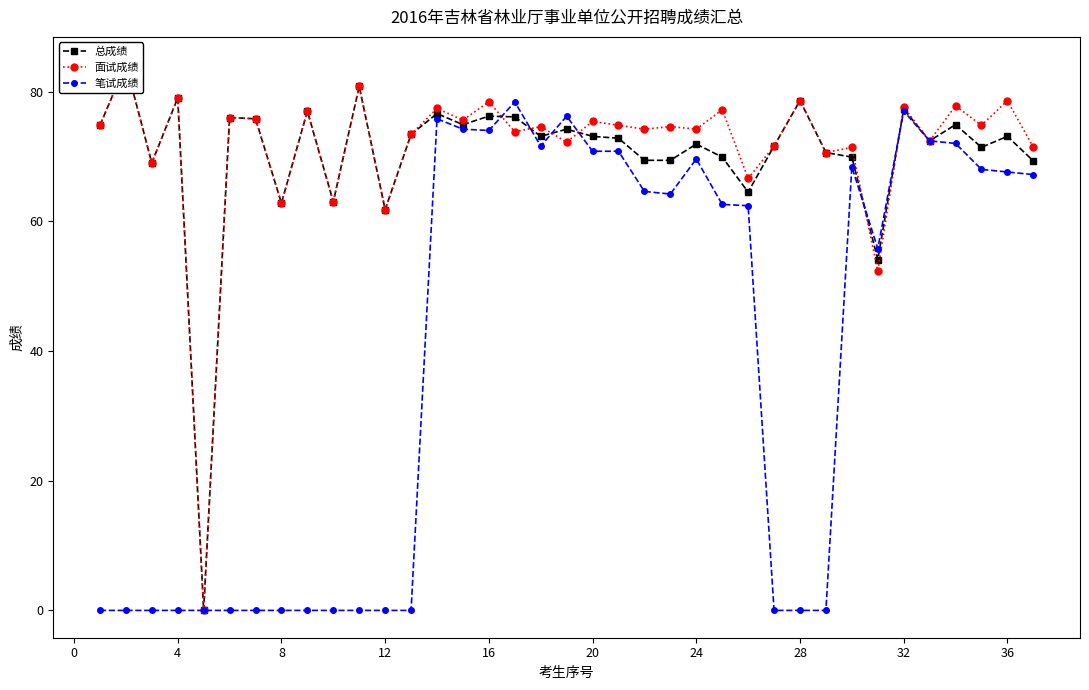

How many positive values does the 总成绩 series have?

36